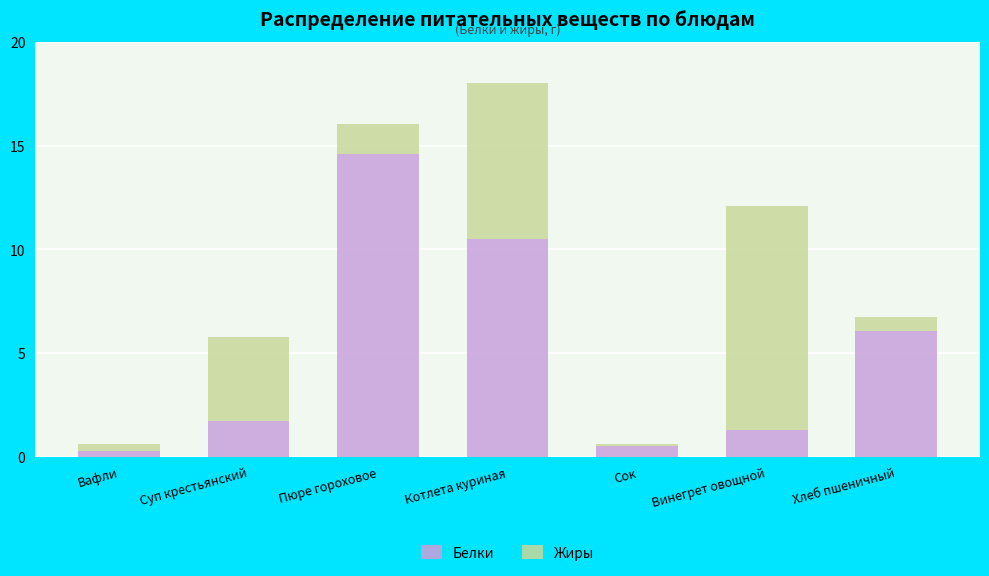

At which category is the sum across all series the highest?

Котлета куриная